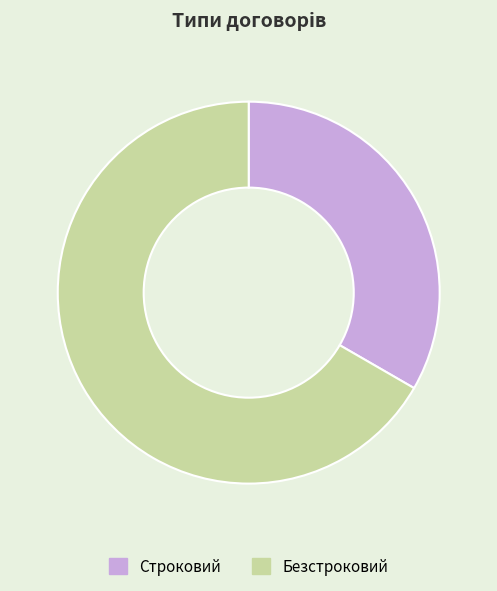

Does Безстроковий represent more than half of the total?

Yes